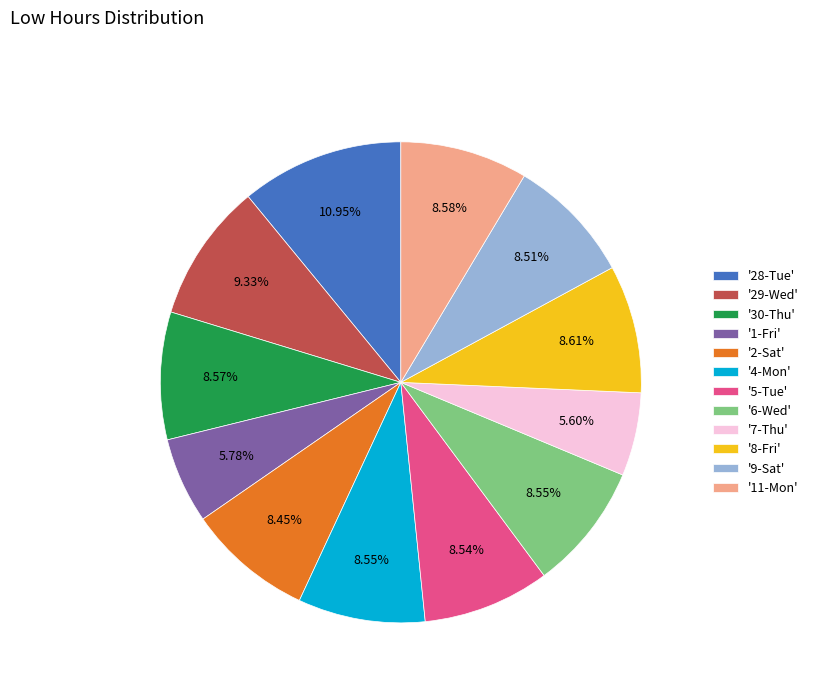

Does any single category account for the majority?

No